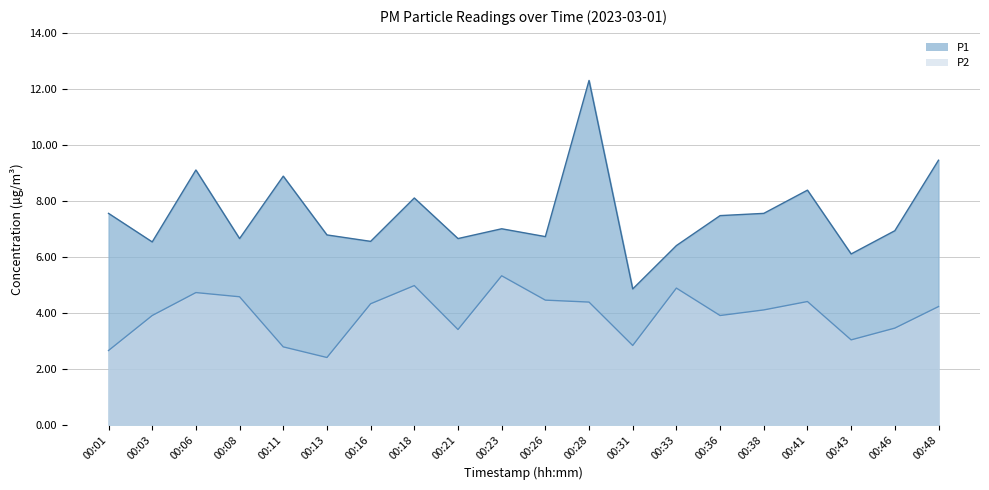

True or false: P2 and P1 cross at least once.

False